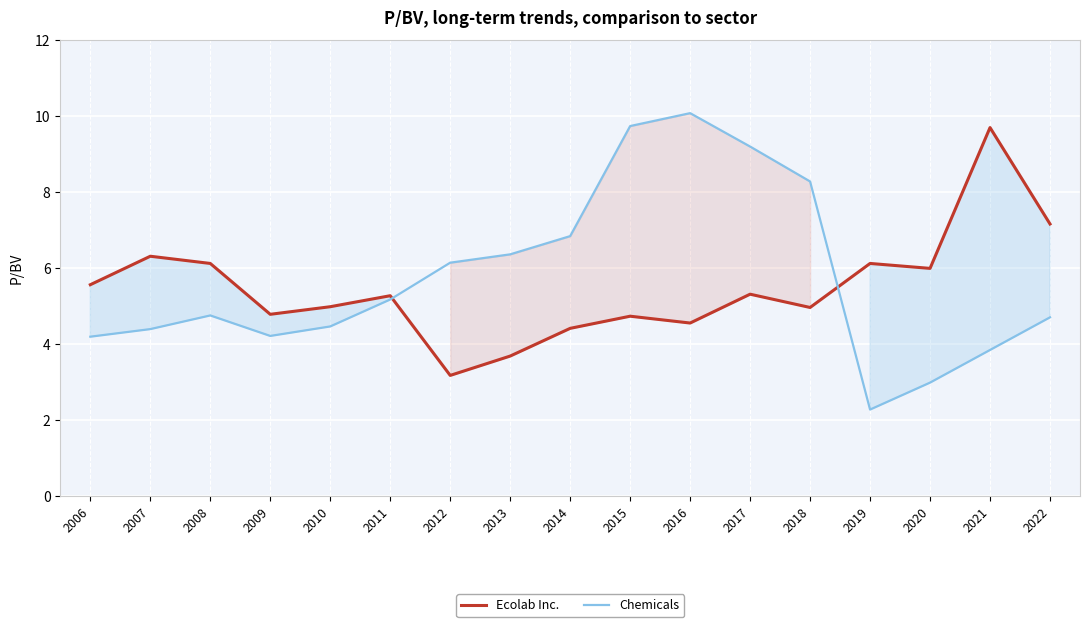

Count the number of data series in this chart.

2